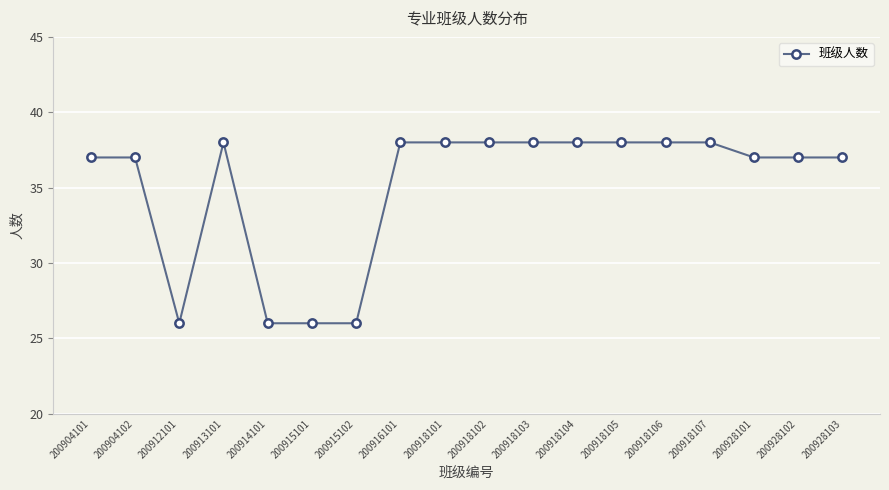

How many lines are shown in the chart?

1